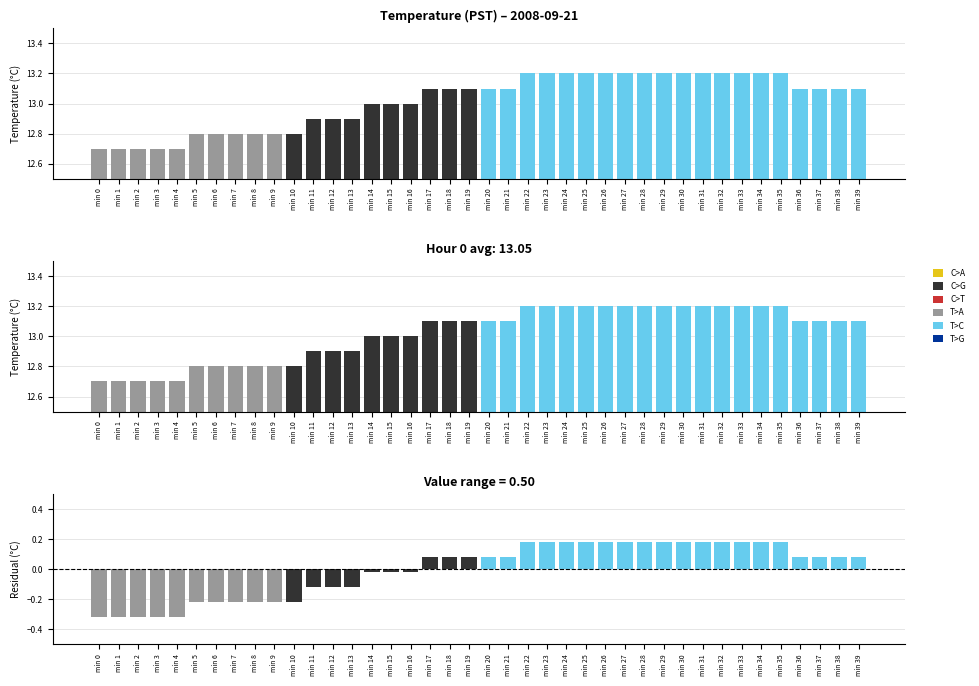

Which category has the highest value in the Residual series?

min 22